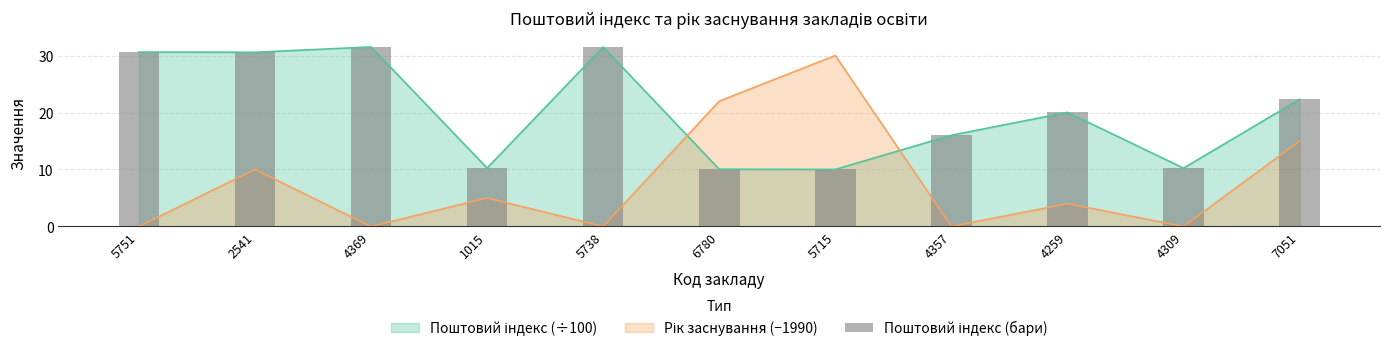

How many values are below 20?

5